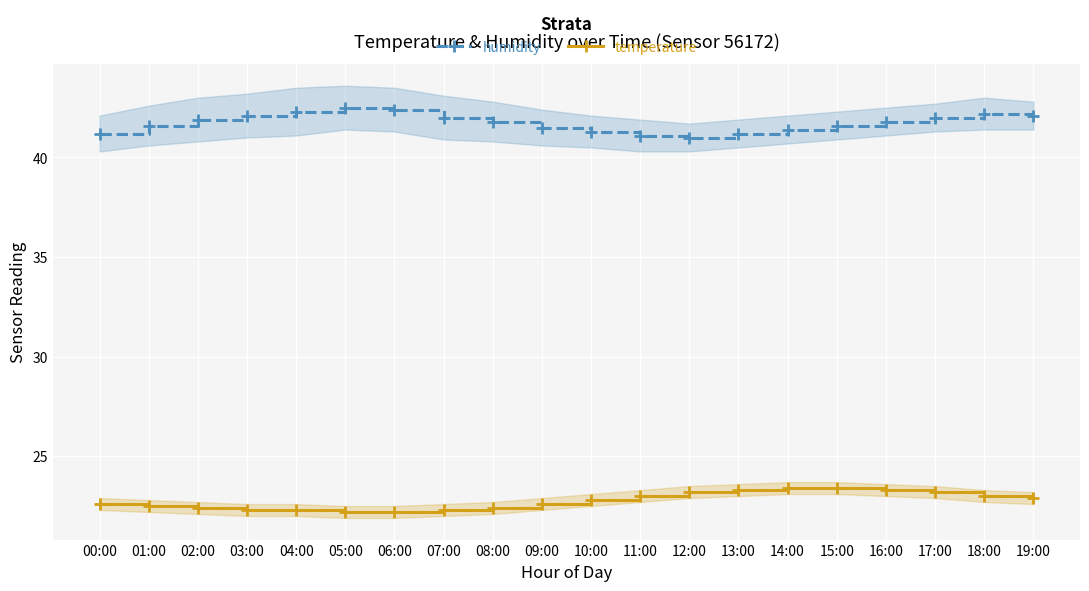

Reading left to right, transcribe all the data shown in this chart.

humidity: 00:00=41.2	01:00=41.6	02:00=41.9	03:00=42.1	04:00=42.3	05:00=42.5	06:00=42.4	07:00=42.0	08:00=41.8	09:00=41.5	10:00=41.3	11:00=41.1	12:00=41.0	13:00=41.2	14:00=41.4	15:00=41.6	16:00=41.8	17:00=42.0	18:00=42.2	19:00=42.1
temperature: 00:00=22.6	01:00=22.5	02:00=22.4	03:00=22.3	04:00=22.3	05:00=22.2	06:00=22.2	07:00=22.3	08:00=22.4	09:00=22.6	10:00=22.8	11:00=23.0	12:00=23.2	13:00=23.3	14:00=23.4	15:00=23.4	16:00=23.3	17:00=23.2	18:00=23.0	19:00=22.9